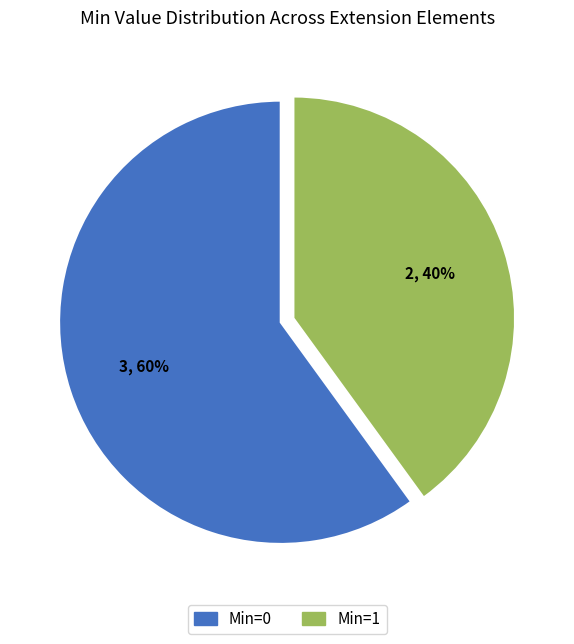

True or false: Min=0 accounts for 60% of the total.

True